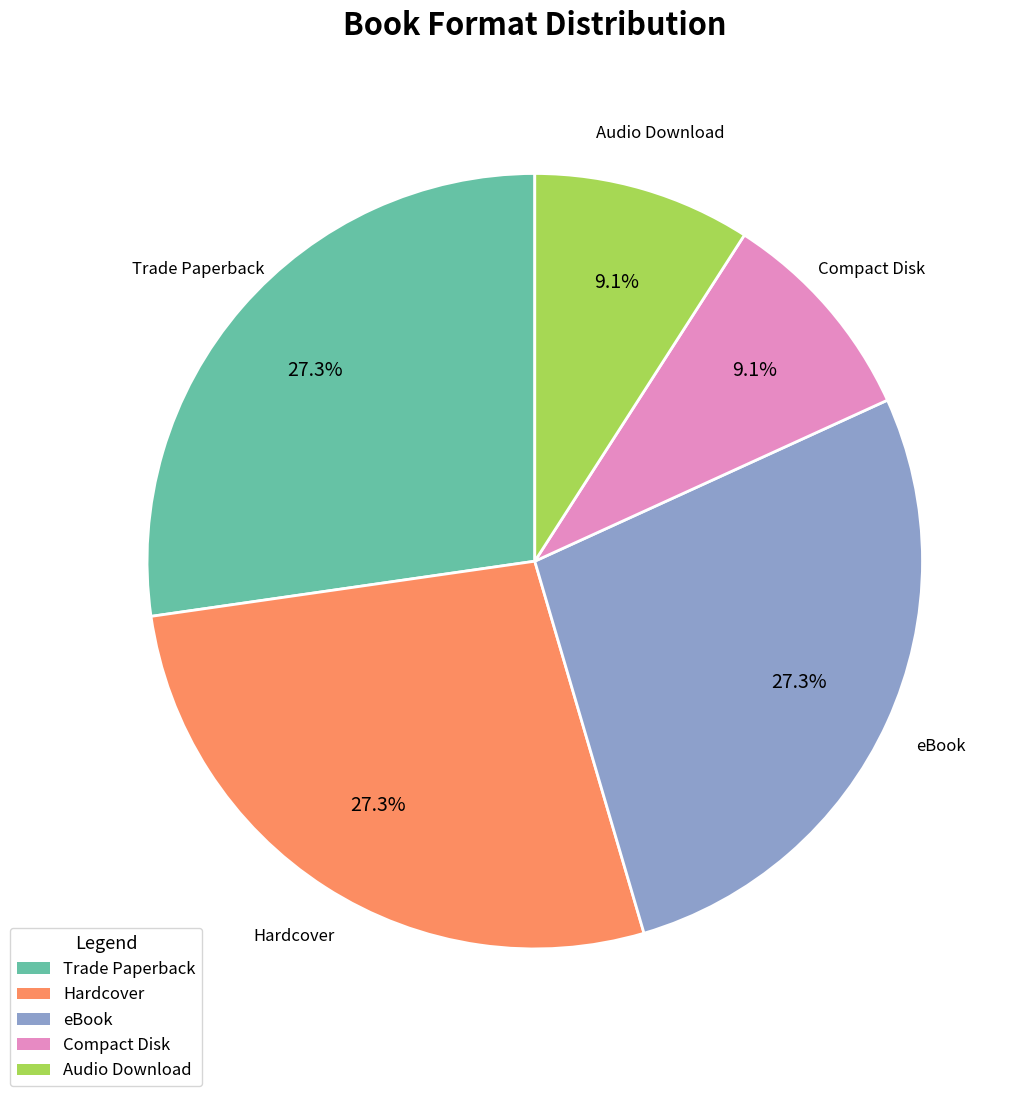

Which has a higher value, Trade Paperback or Compact Disk?

Trade Paperback